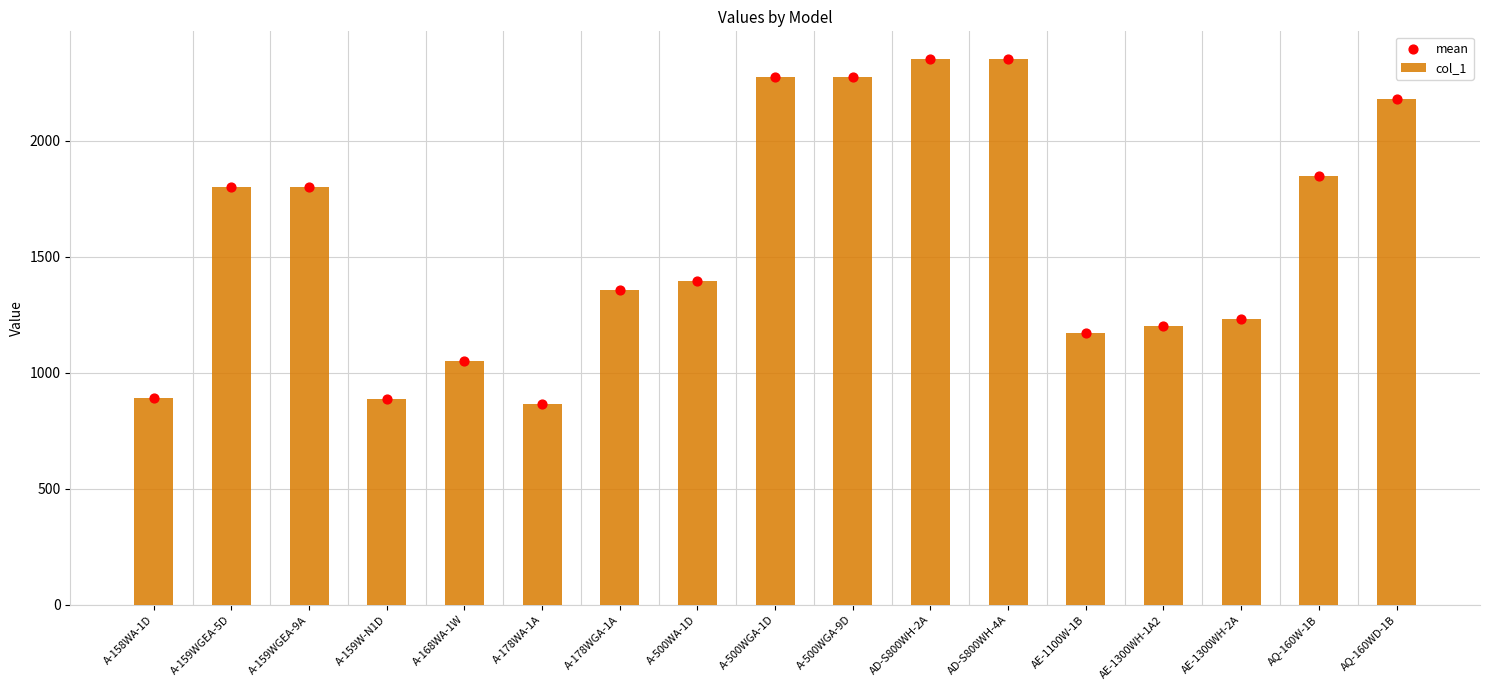

What is the total value across all series at AD-S800WH-2A?

4706.4